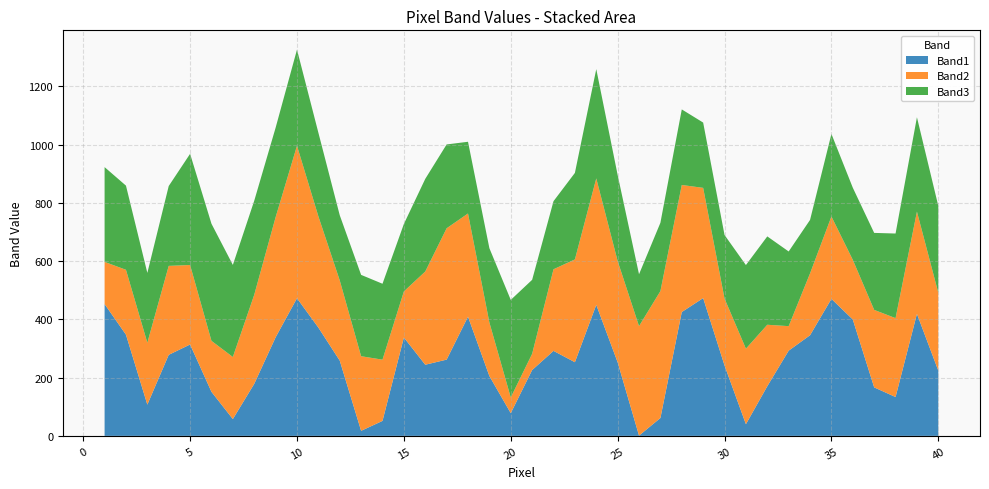

True or false: Band1 has a value of 241.9 at 30.

True